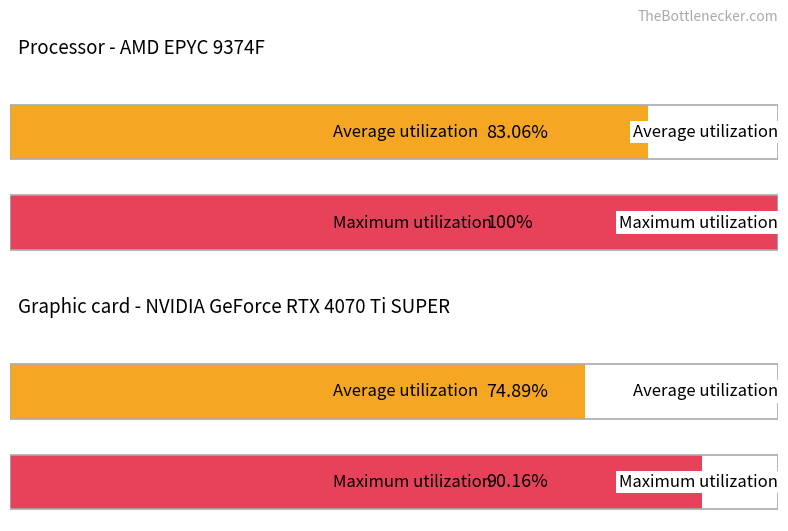

How many groups of bars are there?

2